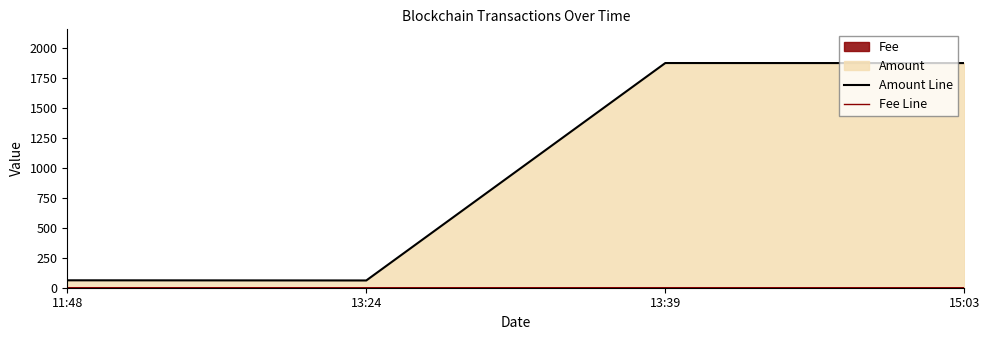

Where is the first local maximum for Fee Line?

13:39